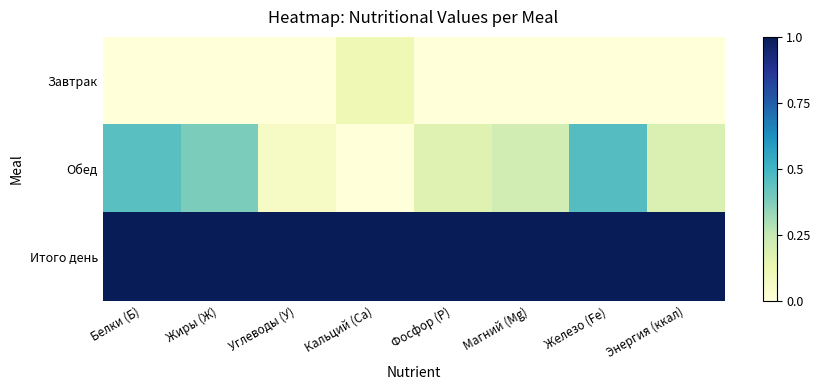

Reading right to left, extract all data points from this chart.

Завтрак: Энергия (ккал)=0.0	Железо (Fe)=0.0	Магний (Мg)=0.0	Фосфор (Р)=0.0	Кальций (Са)=0.1	Углеводы (У)=0.0	Жиры (Ж)=0.0	Белки (Б)=0.0
Обед: Энергия (ккал)=0.2	Железо (Fe)=0.5	Магний (Мg)=0.2	Фосфор (Р)=0.2	Кальций (Са)=0.0	Углеводы (У)=0.1	Жиры (Ж)=0.4	Белки (Б)=0.5
Итого день: Энергия (ккал)=1.0	Железо (Fe)=1.0	Магний (Мg)=1.0	Фосфор (Р)=1.0	Кальций (Са)=1.0	Углеводы (У)=1.0	Жиры (Ж)=1.0	Белки (Б)=1.0